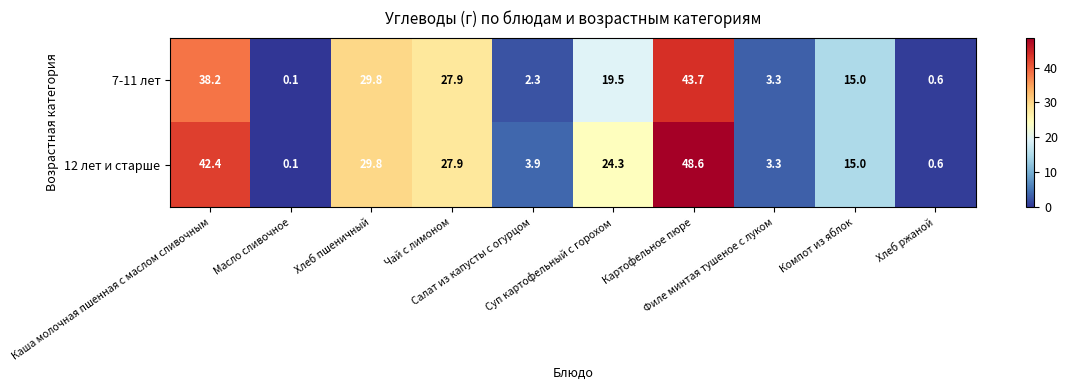

What is the highest value of the 7-11 лет series?

43.7